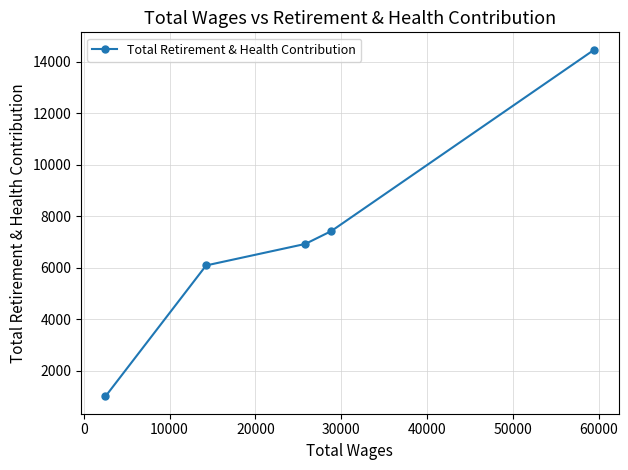

What is the smallest value displayed?

1009